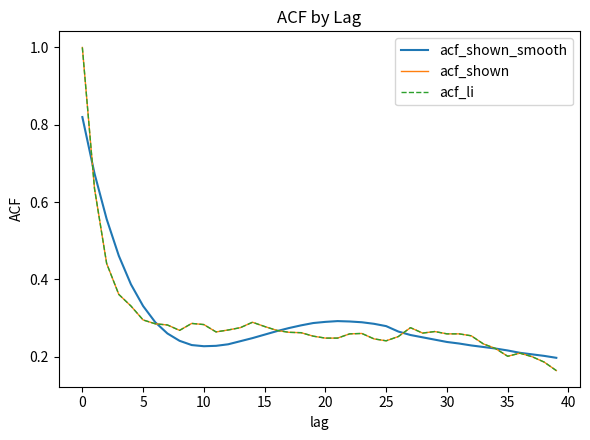

What is the minimum value for acf_shown?

0.2